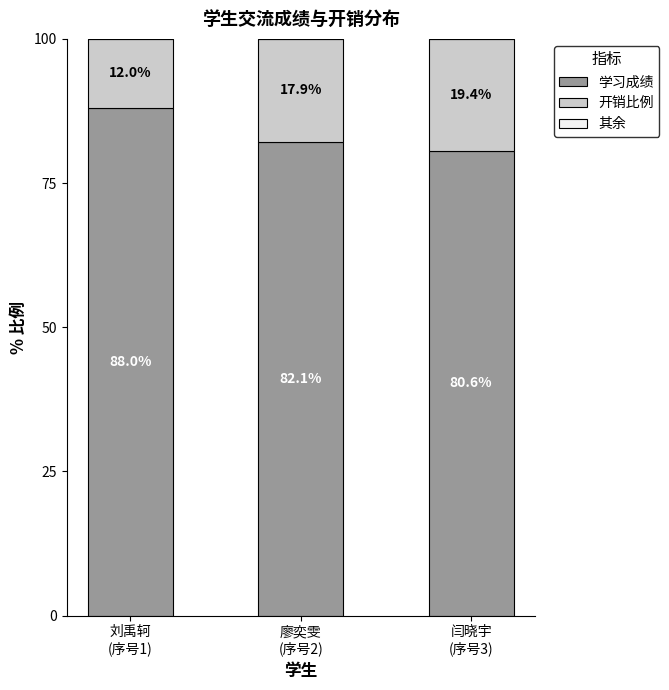

Does the chart contain stacked bars?

Yes